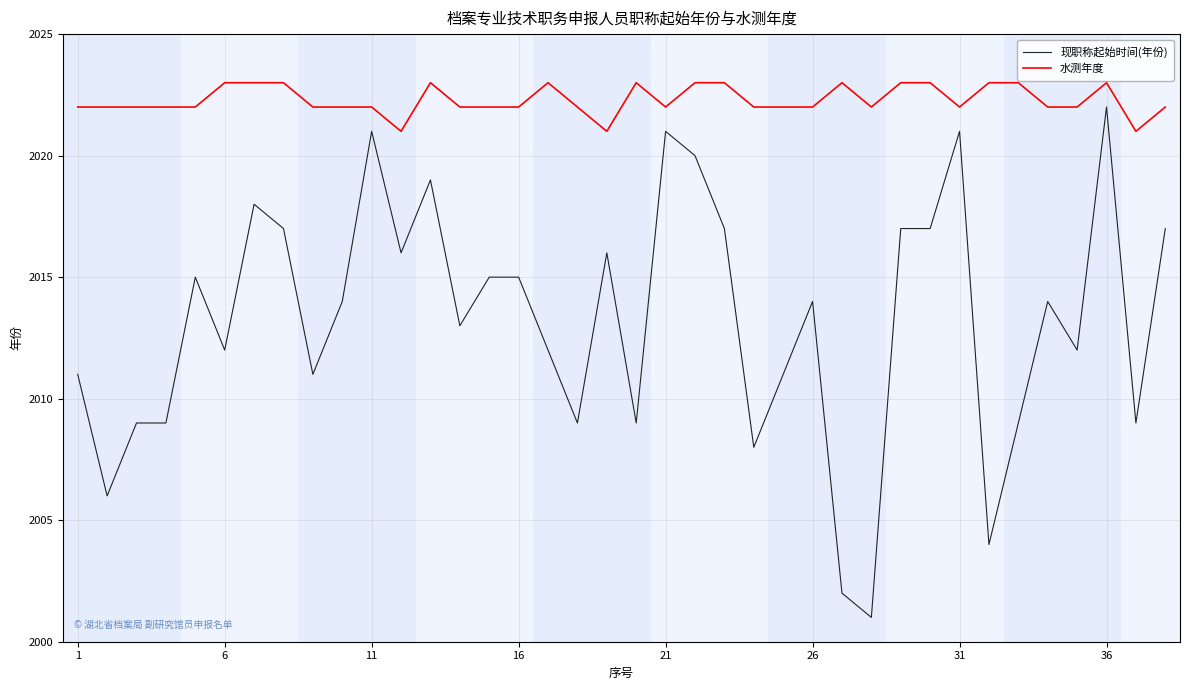

Which series has the largest total across all categories?

水测年度